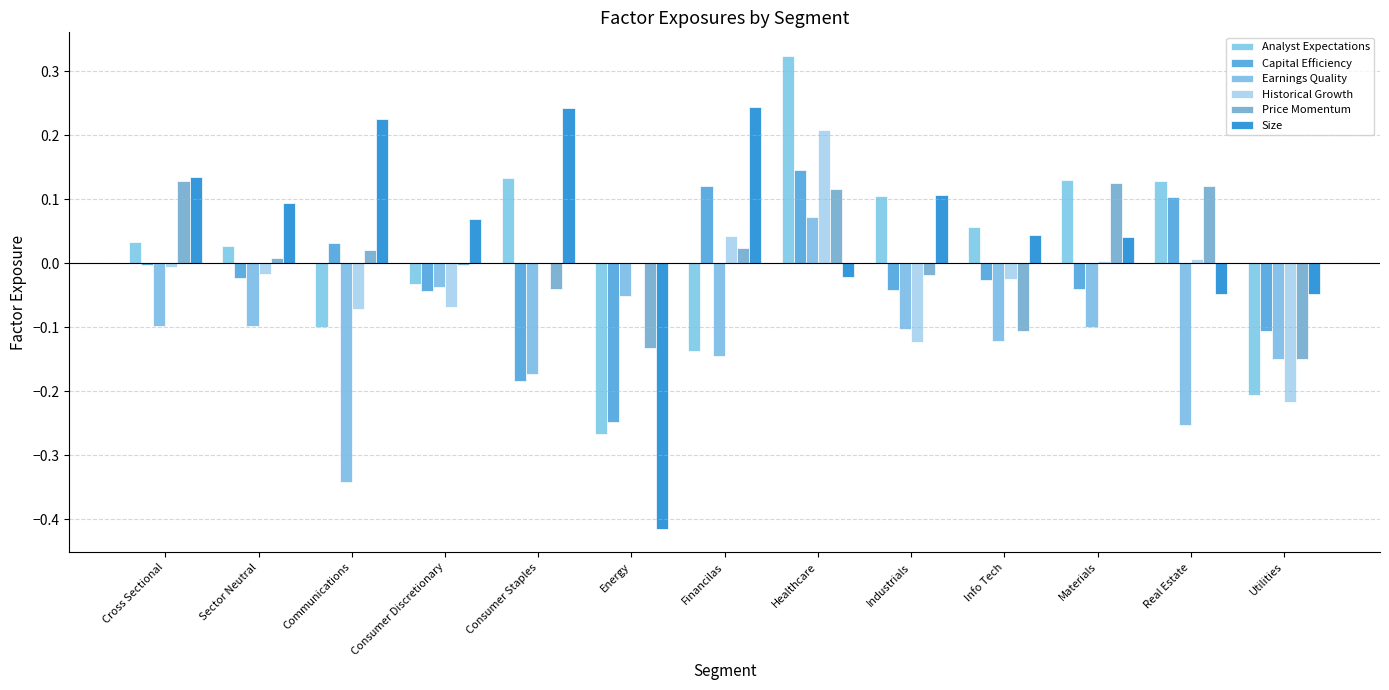

What is the difference between the second highest and second lowest values in the Capital Efficiency series?

0.3